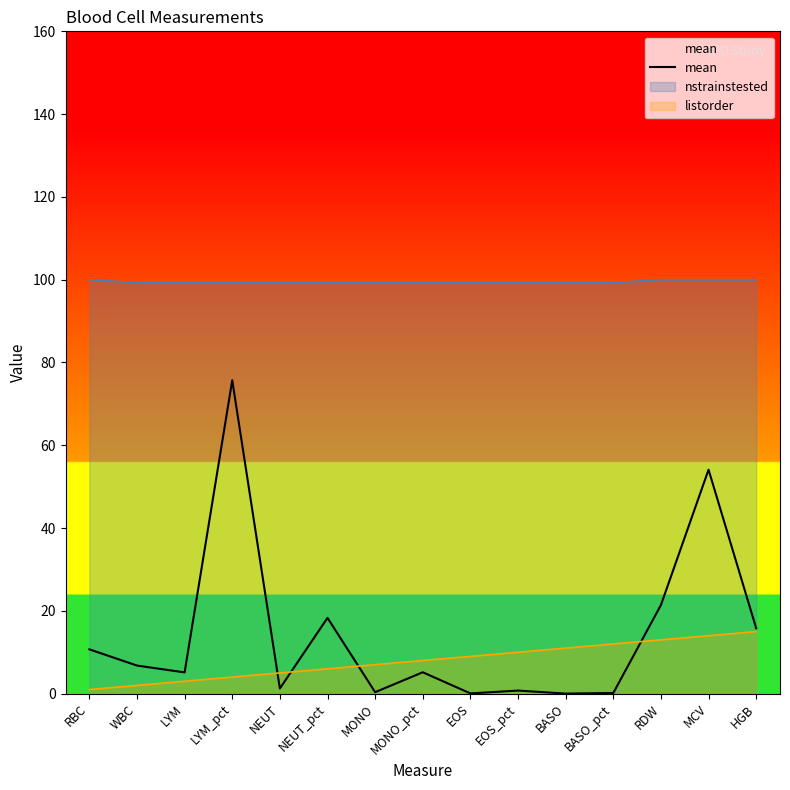

At which label is the value closest to 37?

RDW